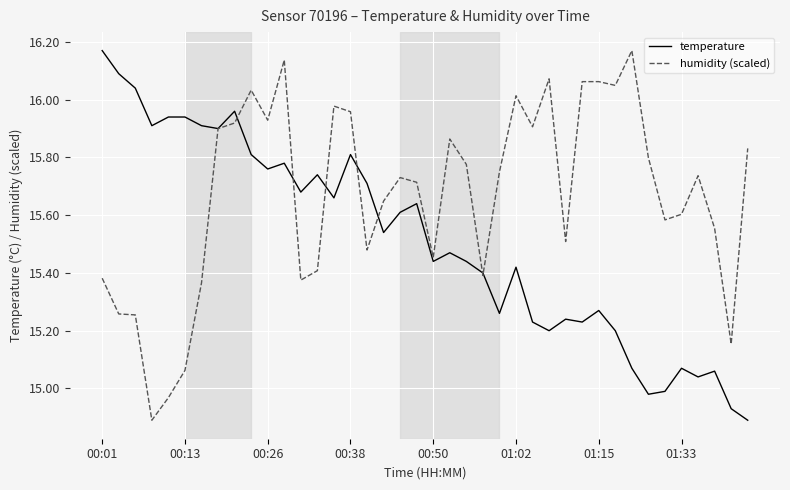

Which series has the largest total across all categories?

humidity (scaled)